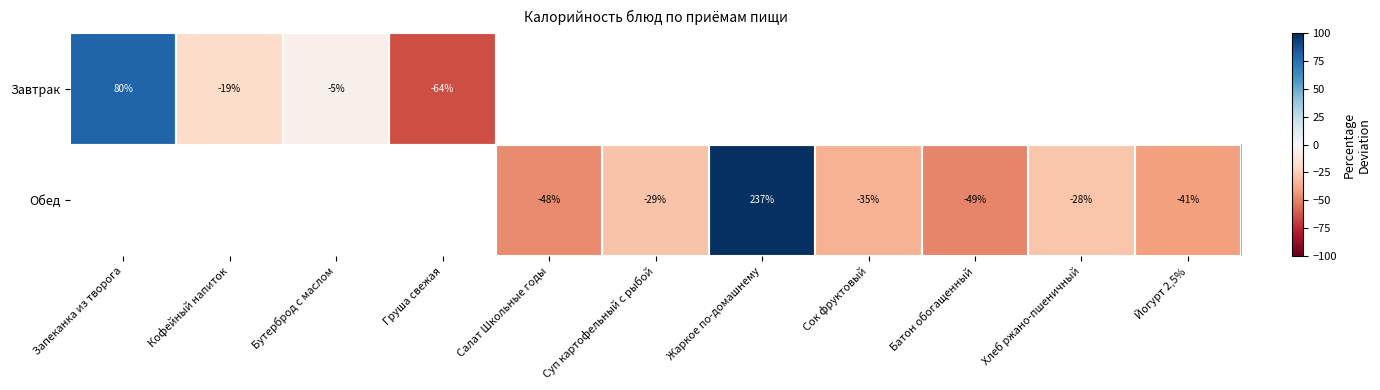

Is the value of Завтрак at Груша свежая greater than the value of Обед at Йогурт 2,5%?

No